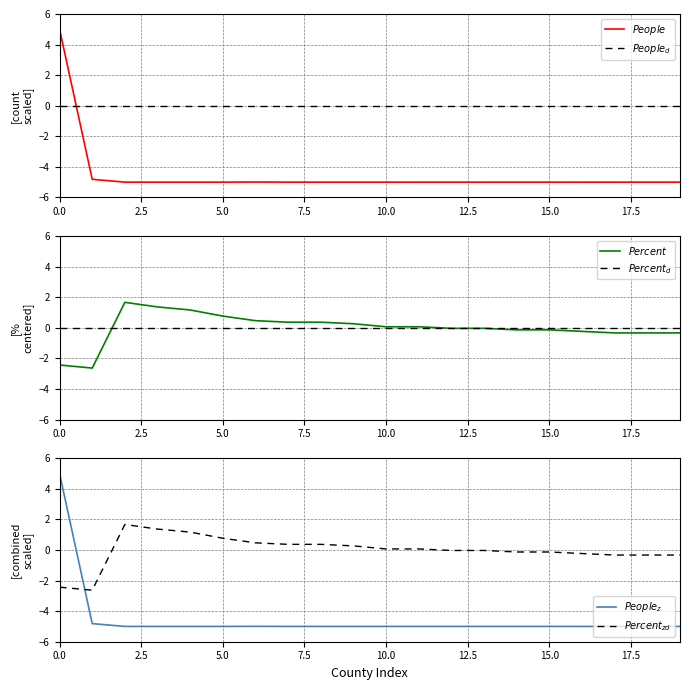

Is it true that $People_d$ equals 0.0 at 18?

True